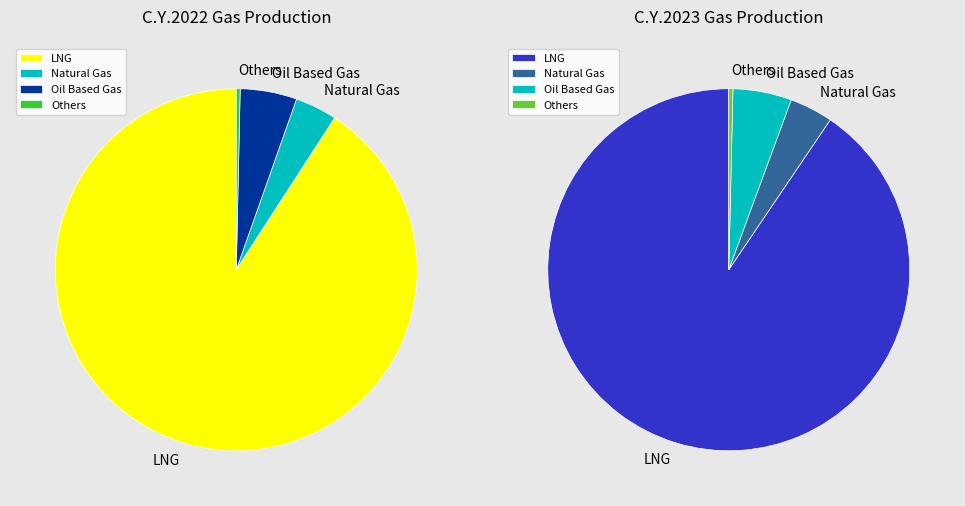

What percentage is the Natural Gas slice, to the nearest percent?

4%